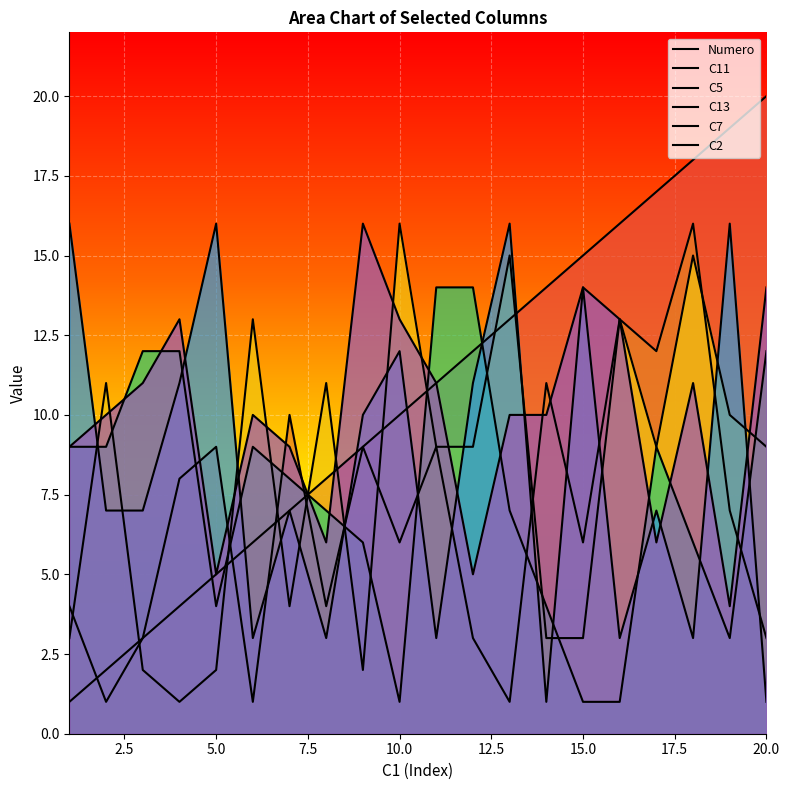

How many categories are shown in the chart?

20